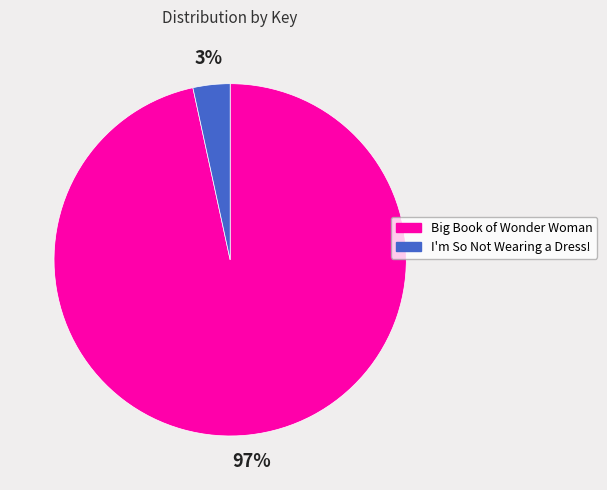

Rank the categories by value from highest to lowest.

Big Book of Wonder Woman, I'm So Not Wearing a Dress!